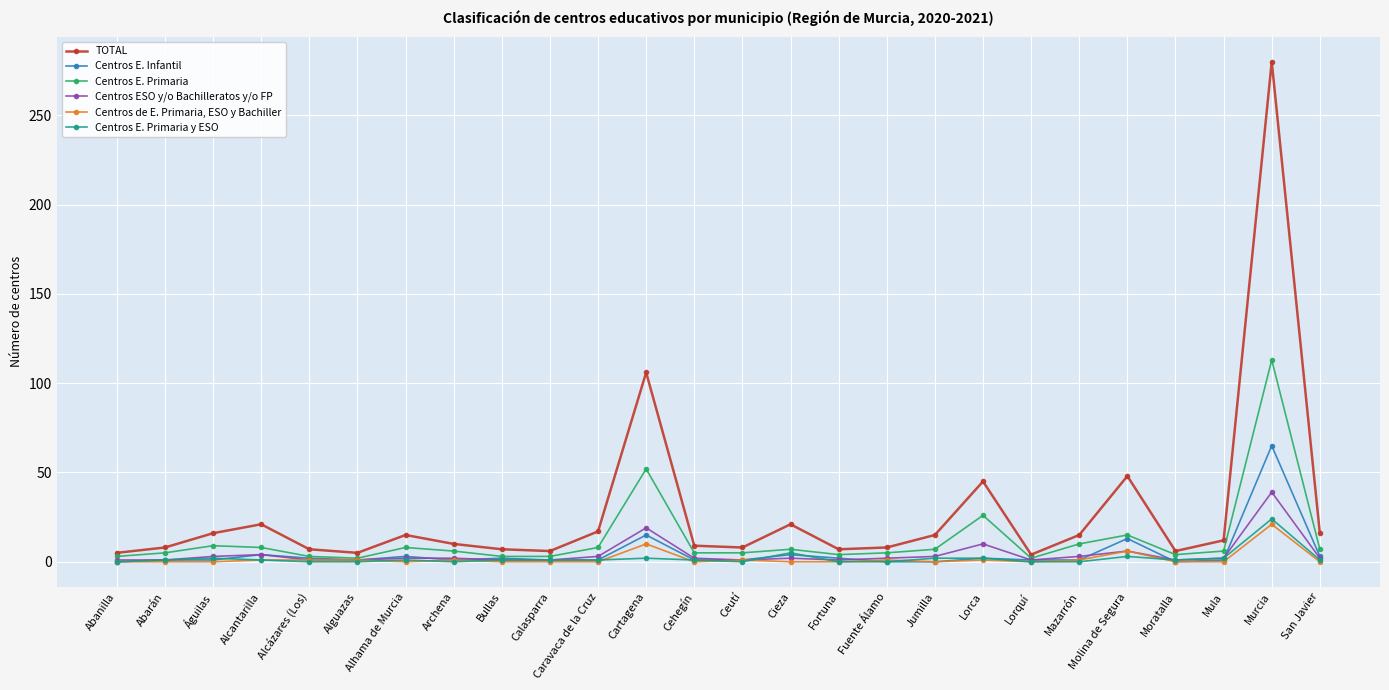

Is it true that TOTAL equals 280 at Murcia?

True